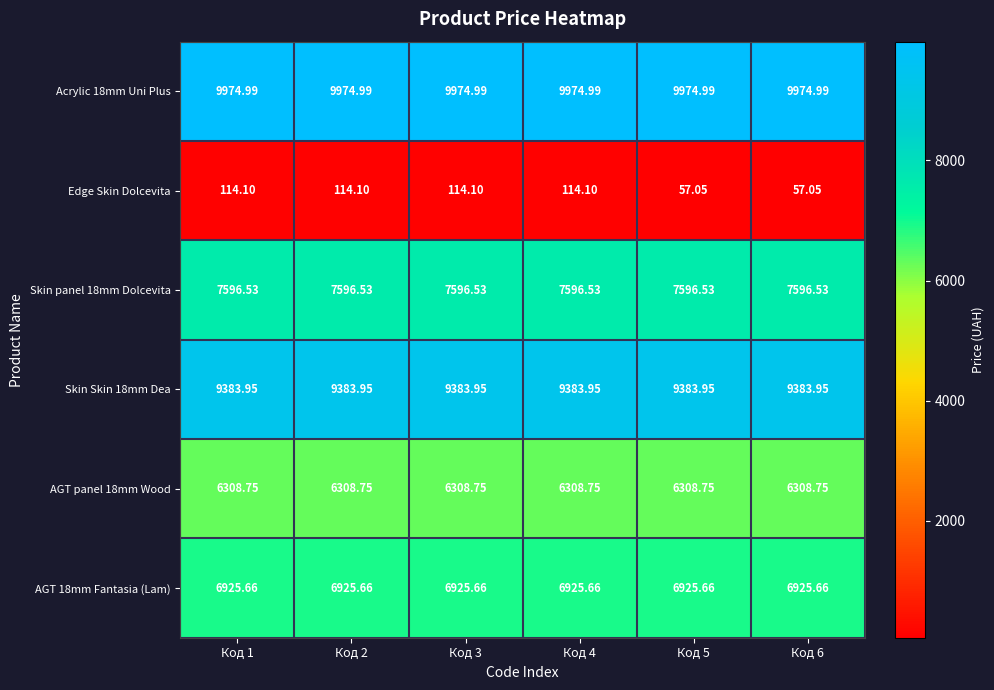

What is the total value across all series at Код 2?

40304.0